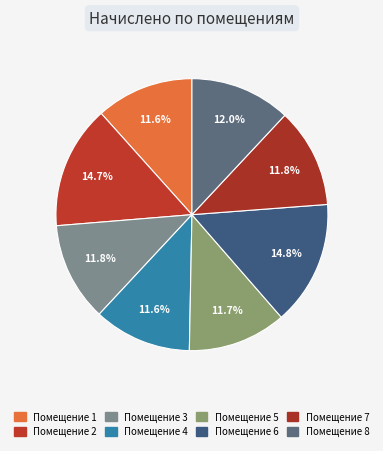

What is the largest slice in the pie chart?

6